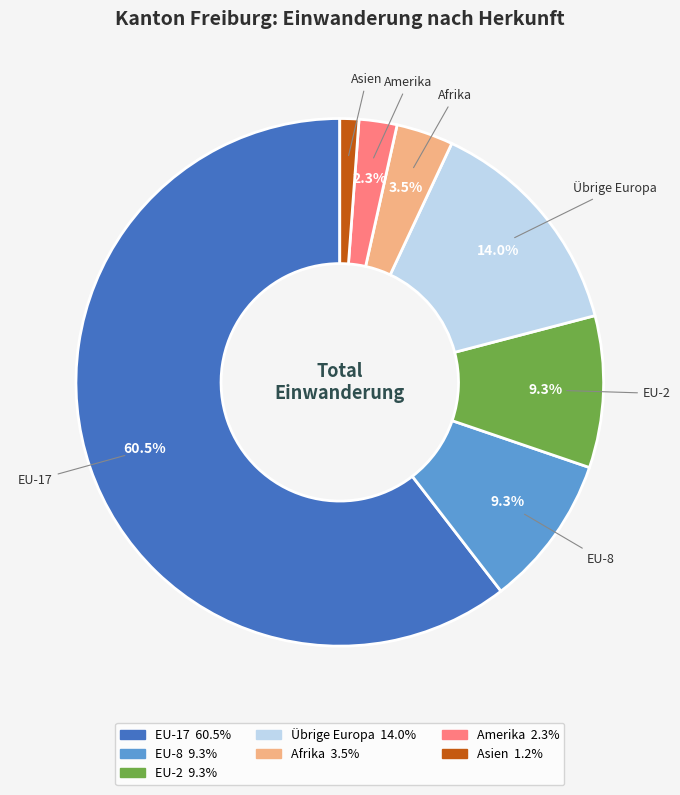

Count the number of slices in the pie.

7